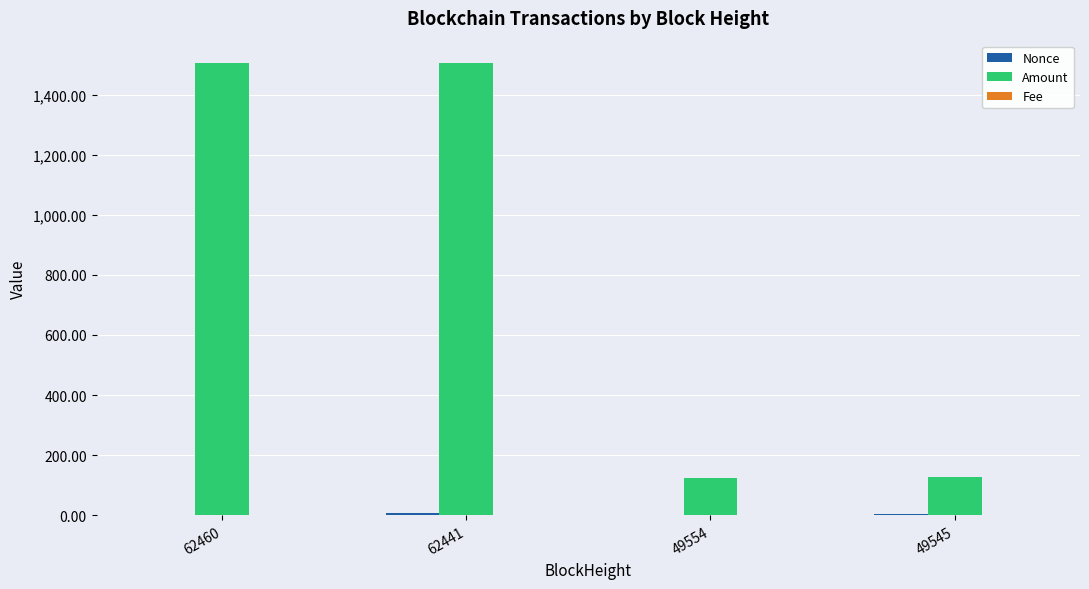

How many data points does each series have?

4